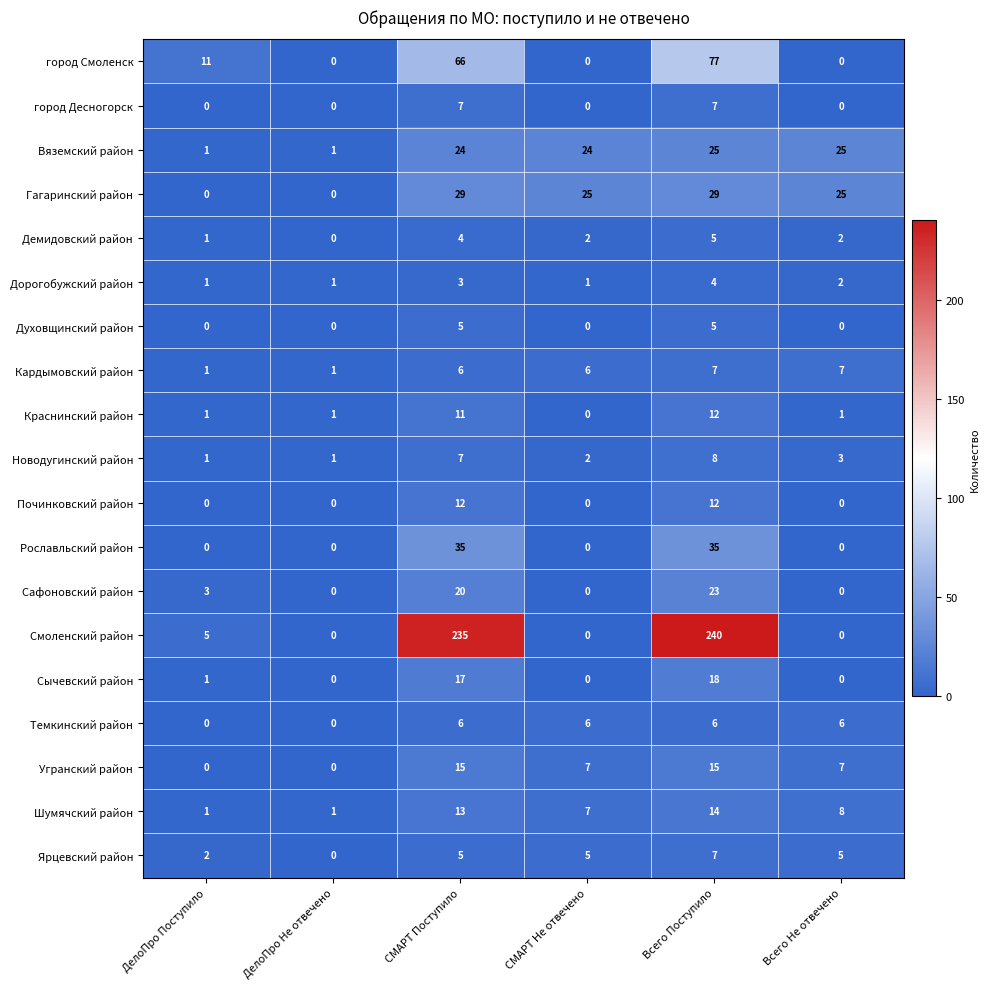

What is the difference between the maximum and minimum values in the Вяземский район series?

24